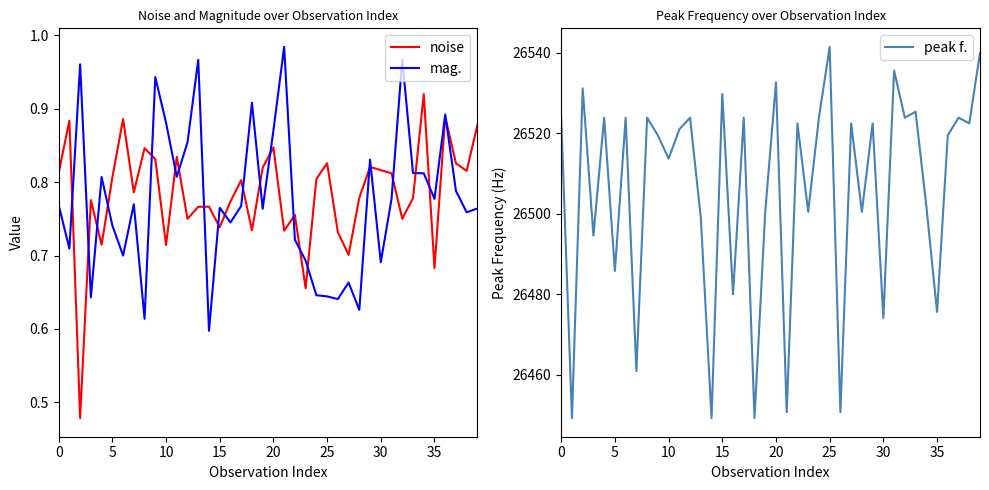

Reading right to left, extract all data points from this chart.

noise: 0.9	0.8	0.8	0.9	0.7	0.9	0.8	0.8	0.8	0.8	0.8	0.8	0.7	0.7	0.8	0.8	0.7	0.8	0.7	0.8	0.8	0.7	0.8	0.8	0.7	0.8	0.8	0.8	0.8	0.7	0.8	0.8	0.8	0.9	0.8	0.7	0.8	0.5	0.9	0.8
mag.: 0.8	0.8	0.8	0.9	0.8	0.8	0.8	1.0	0.8	0.7	0.8	0.6	0.7	0.6	0.6	0.6	0.7	0.7	1.0	0.9	0.8	0.9	0.8	0.7	0.8	0.6	1.0	0.9	0.8	0.9	0.9	0.6	0.8	0.7	0.7	0.8	0.6	1.0	0.7	0.8
peak f.: 26540.0	26522.5	26523.9	26519.5	26475.6	26502.0	26525.4	26523.9	26535.6	26474.1	26522.5	26500.5	26522.5	26450.7	26541.5	26523.9	26500.5	26522.5	26450.7	26532.7	26500.5	26449.2	26523.9	26480.0	26529.8	26449.2	26499.0	26523.9	26521.0	26513.7	26519.5	26523.9	26460.9	26523.9	26485.8	26523.9	26494.6	26531.2	26449.2	26523.9